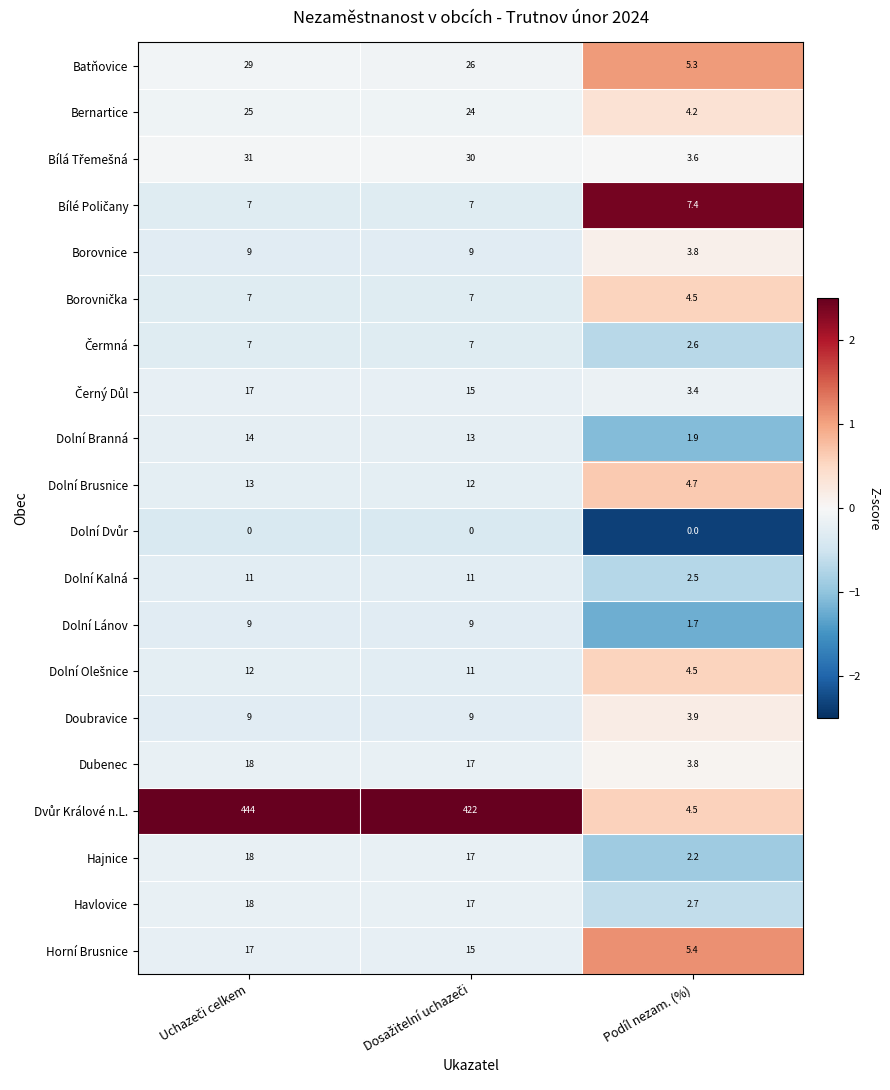

At how many categories does at least one series exceed 4?

3